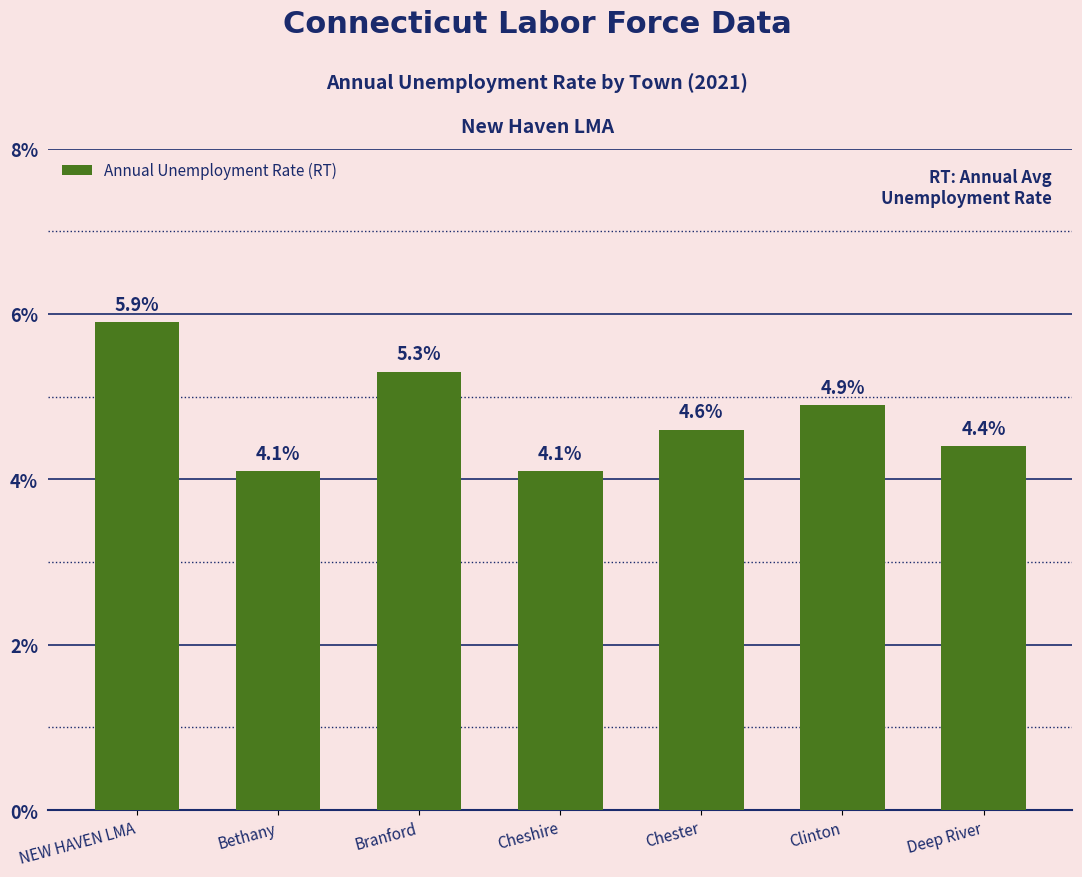

How many bars are there in total?

7